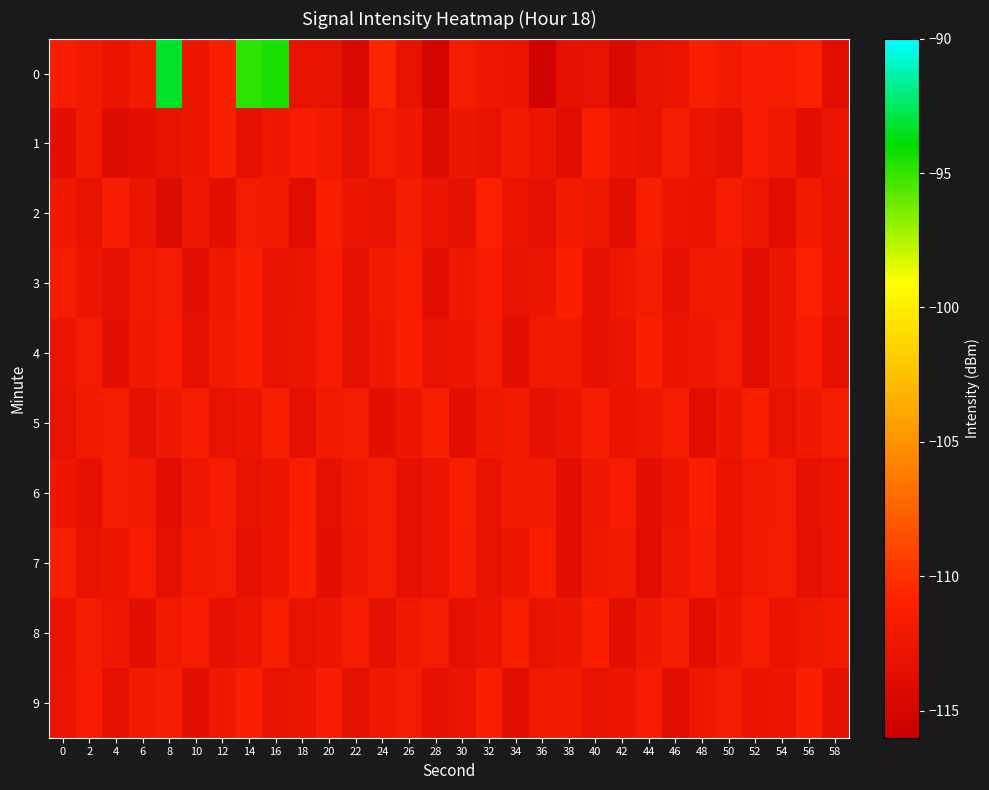

Between 36 and 6, which is larger?

6